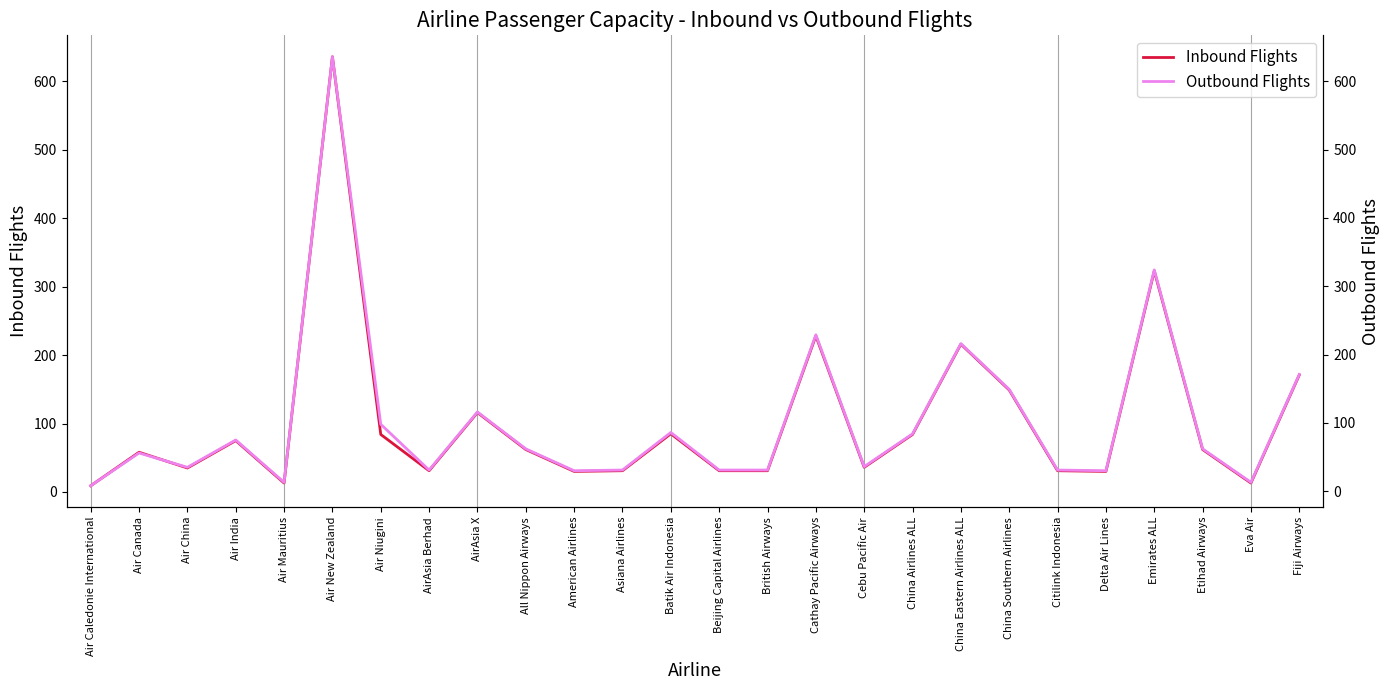

Is the value of Outbound Flights at Cathay Pacific Airways greater than the value of Inbound Flights at Air China?

Yes